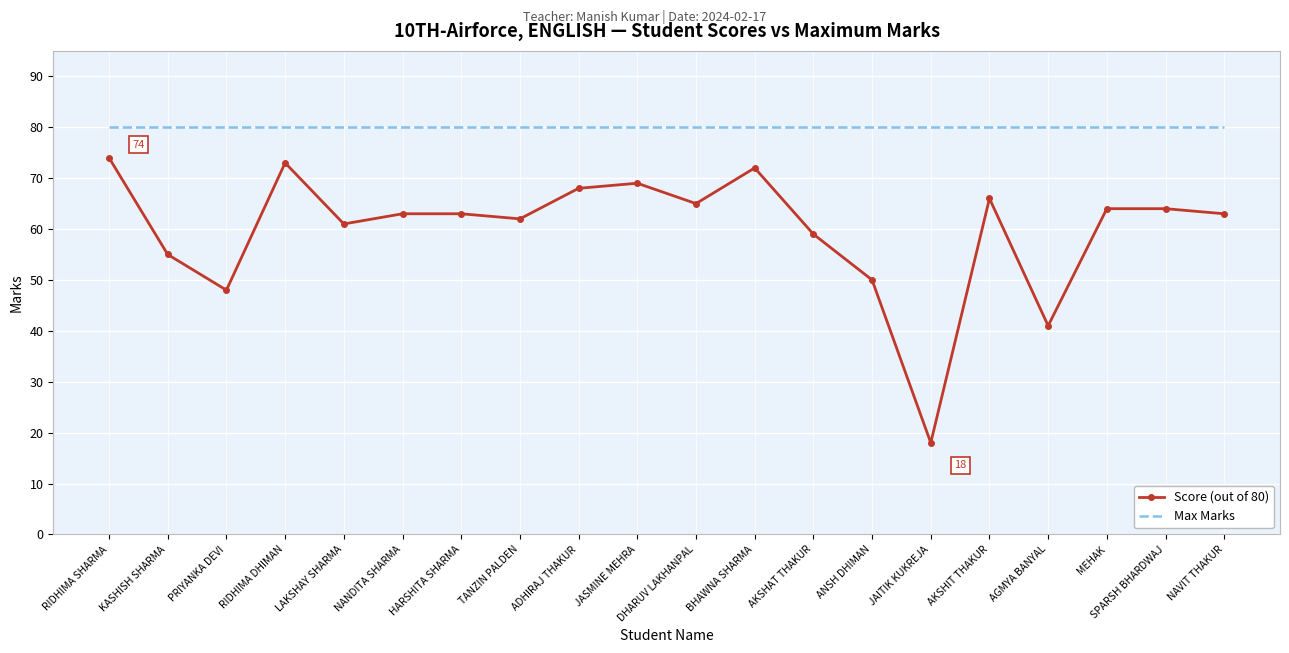

The value of Max Marks at HARSHITA SHARMA is 80. True or false?

True